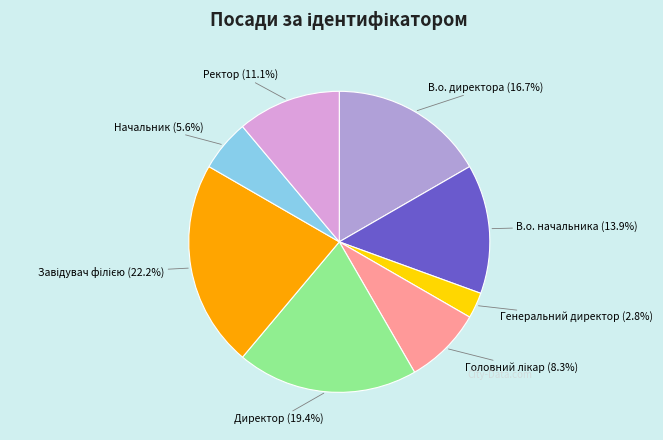

Approximately how many times larger is the value at Директор compared to В.о. директора?

1.2